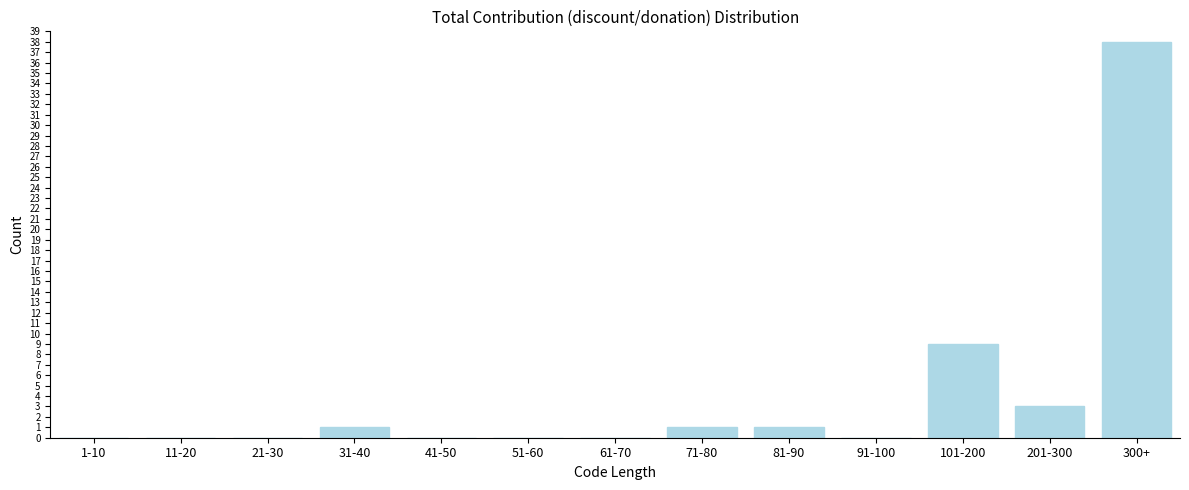

Reading left to right, list all the values displayed in this chart.

1-10=0	11-20=0	21-30=0	31-40=1	41-50=0	51-60=0	61-70=0	71-80=1	81-90=1	91-100=0	101-200=9	201-300=3	300+=38